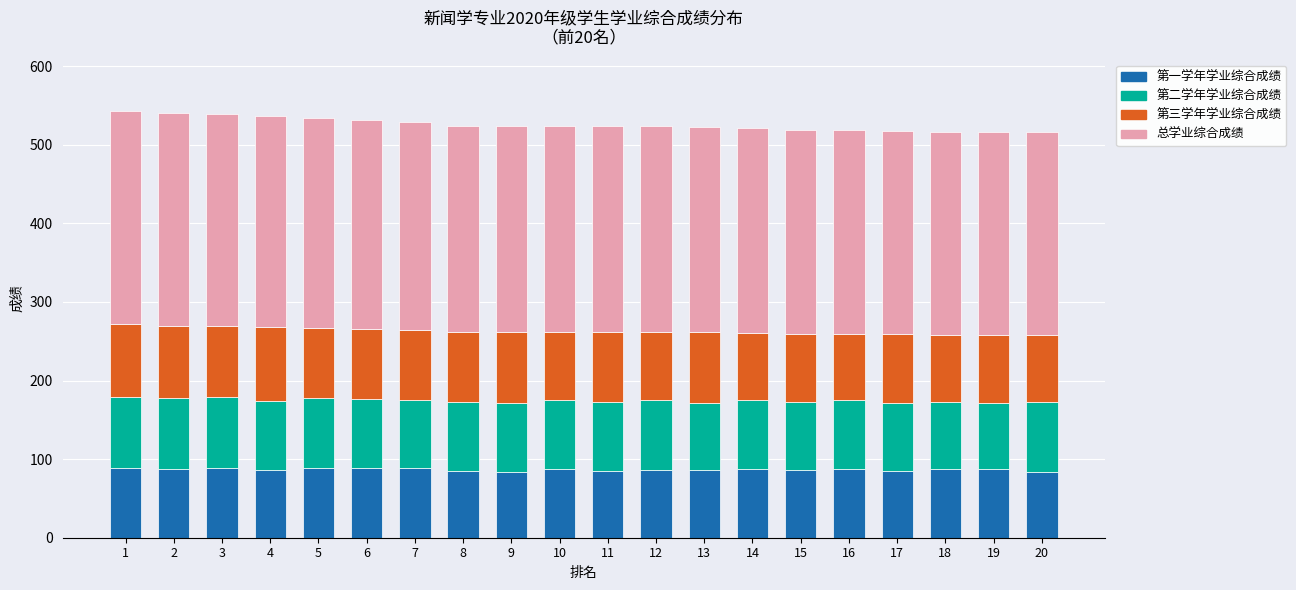

What are all the series names shown in the legend?

第一学年学业综合成绩, 第二学年学业综合成绩, 第三学年学业综合成绩, 总学业综合成绩